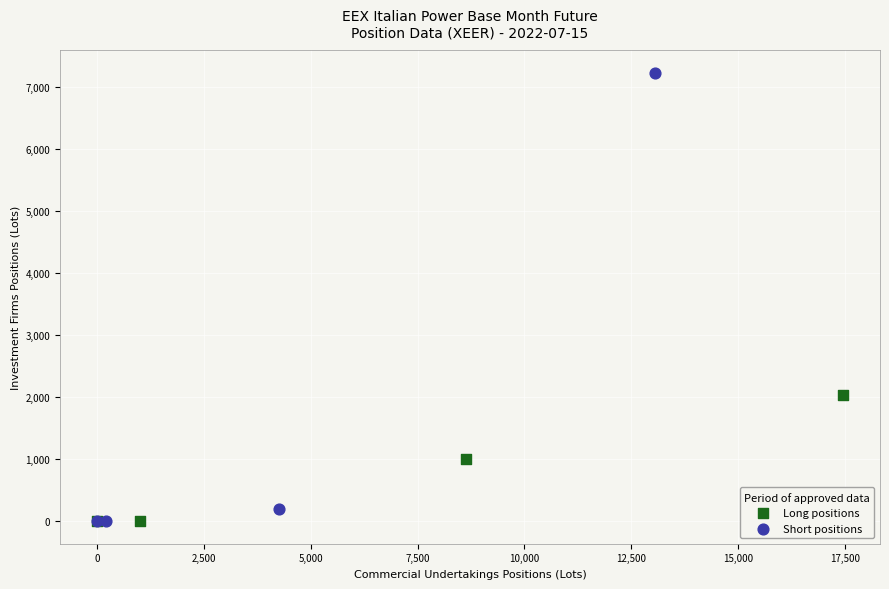

Which series reaches the maximum Y coordinate?

Short positions